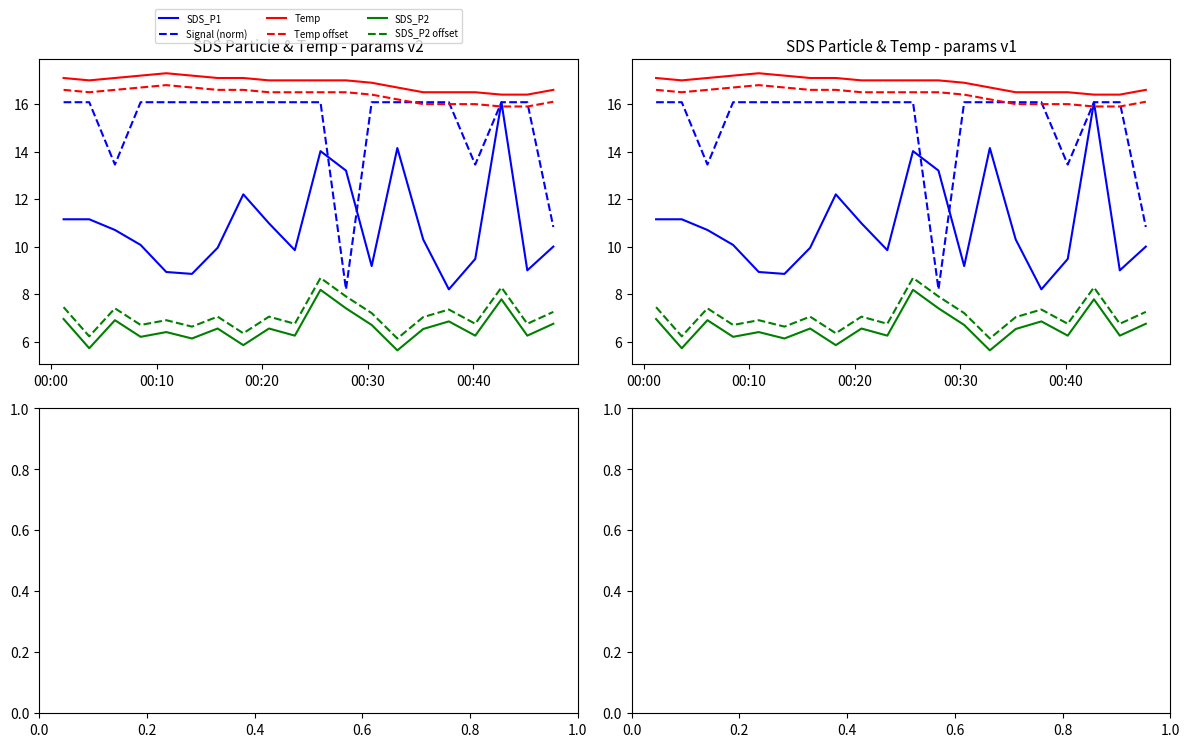

What is the difference between the second highest and minimum values in the Signal (norm) series?

7.9